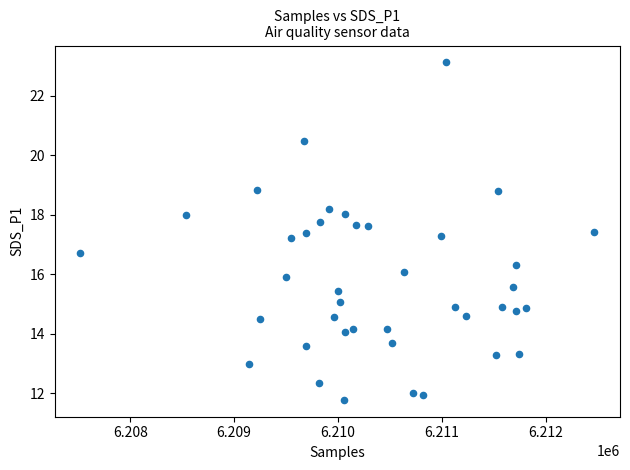

What is the range of X values (max minus min)?

4948.0